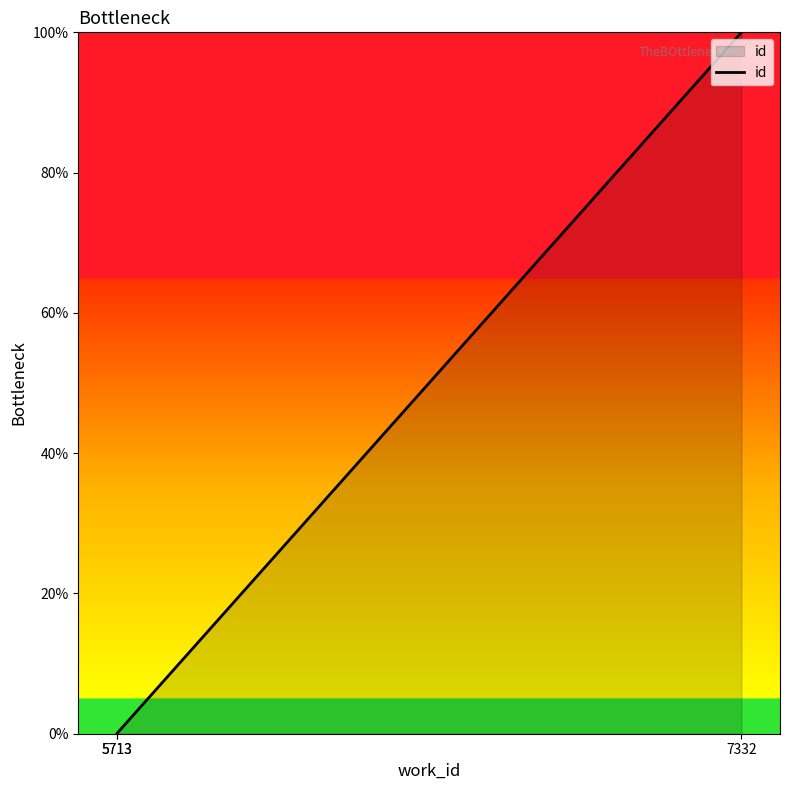

Count the number of values greater than 0.

2